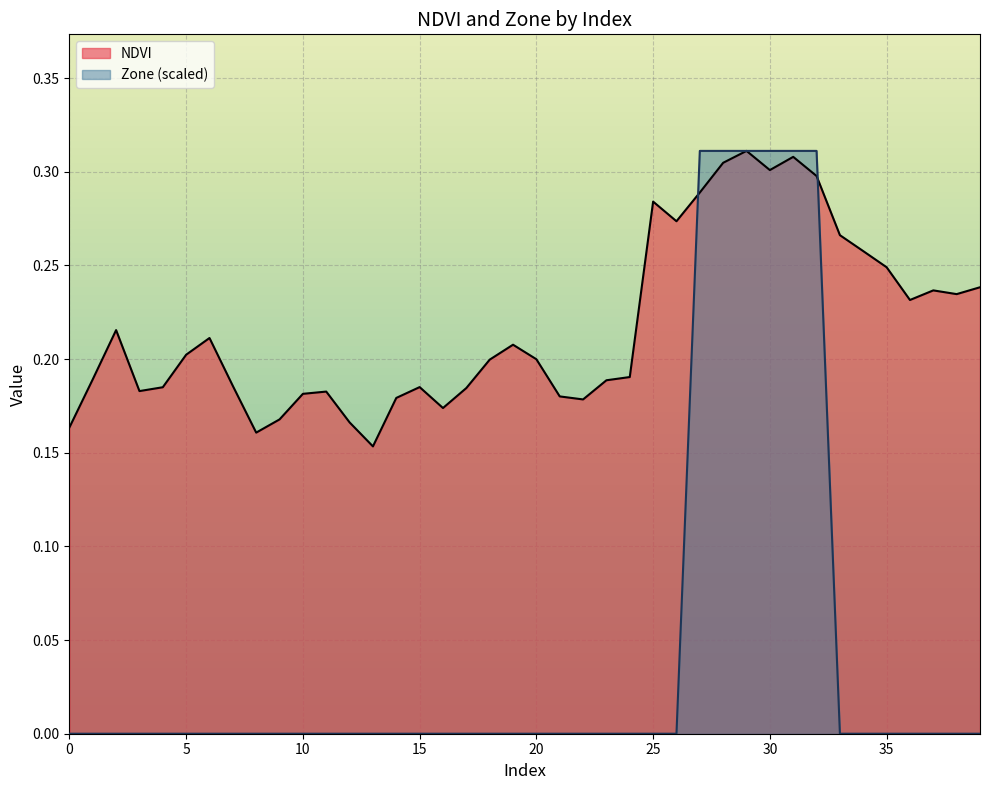

Which series has the largest range (max minus min)?

Zone (scaled)